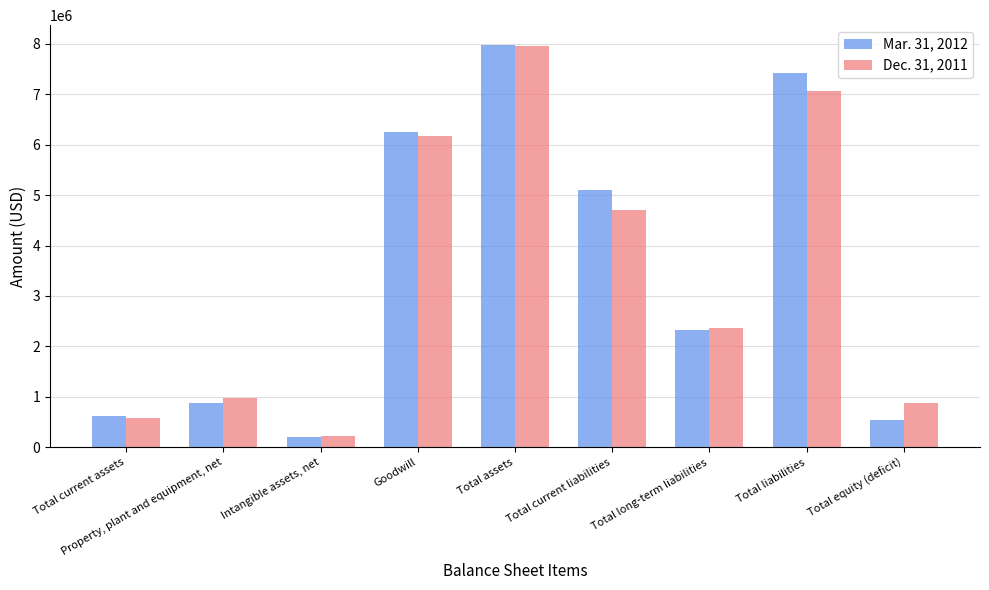

Which series has the largest range (max minus min)?

Mar. 31, 2012